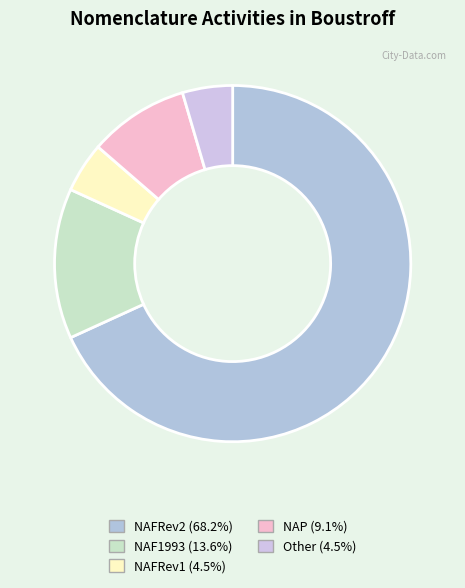

How much of the chart is everything except Other?

95.5%